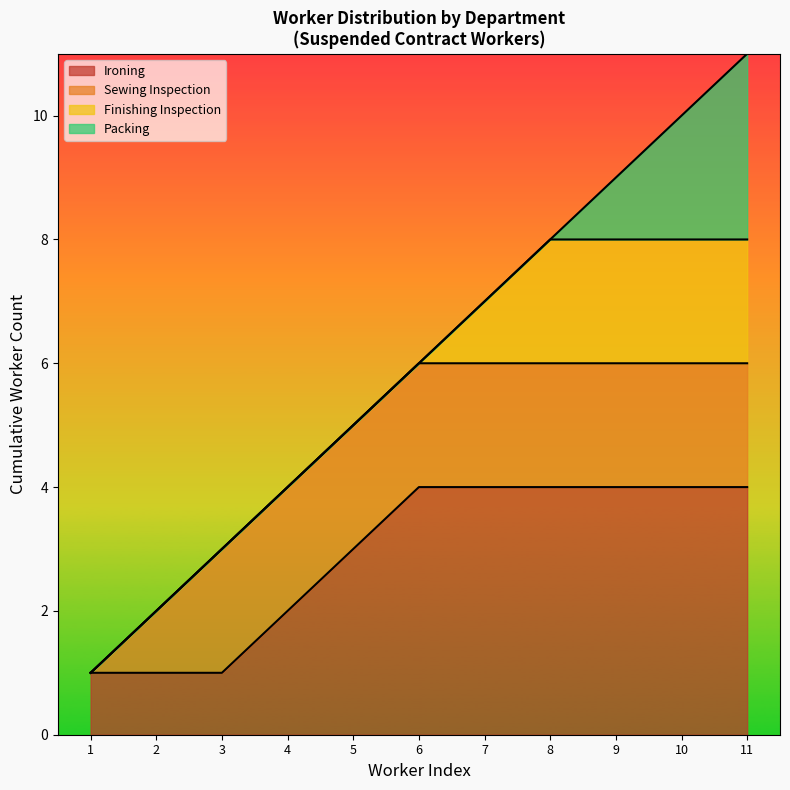

True or false: there are more than 0 points higher than both neighbors.

False